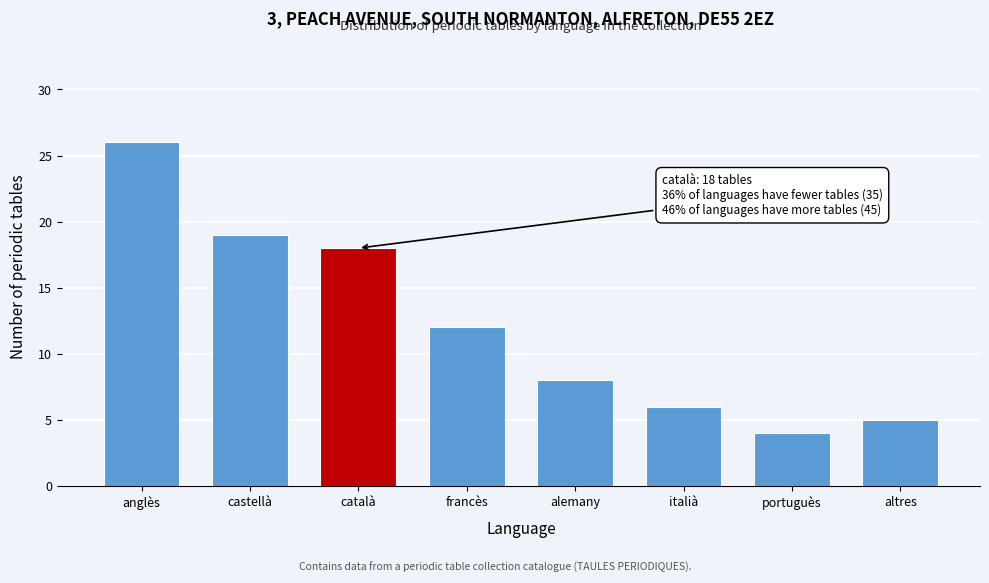

Reading left to right, transcribe all the data shown in this chart.

anglès=26	castellà=19	català=18	francès=12	alemany=8	italià=6	portuguès=4	altres=5